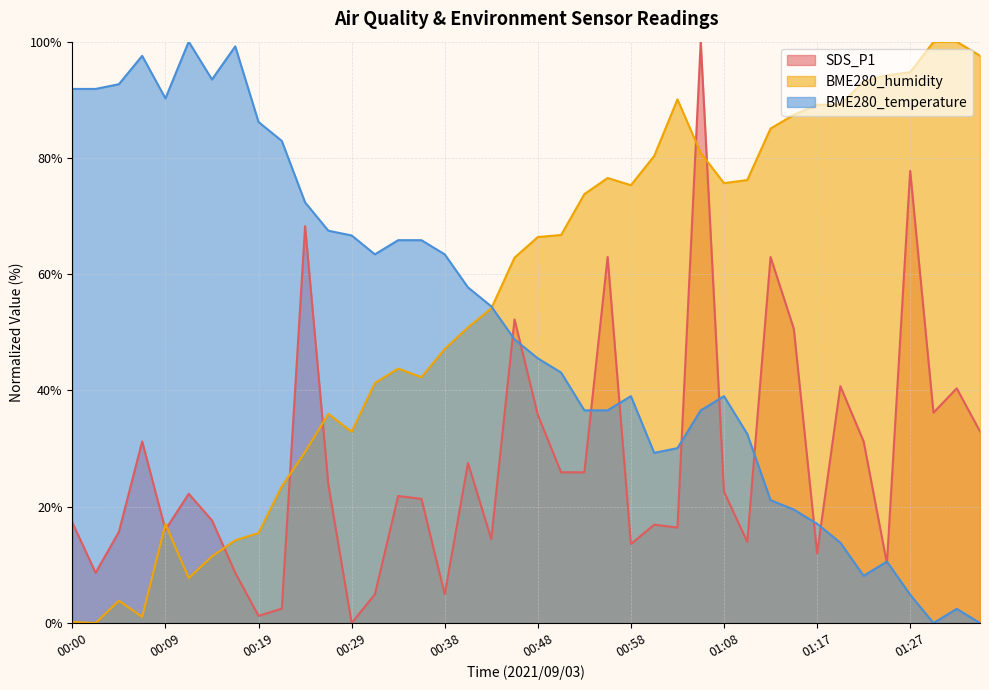

What position from the right is 00:00?

40